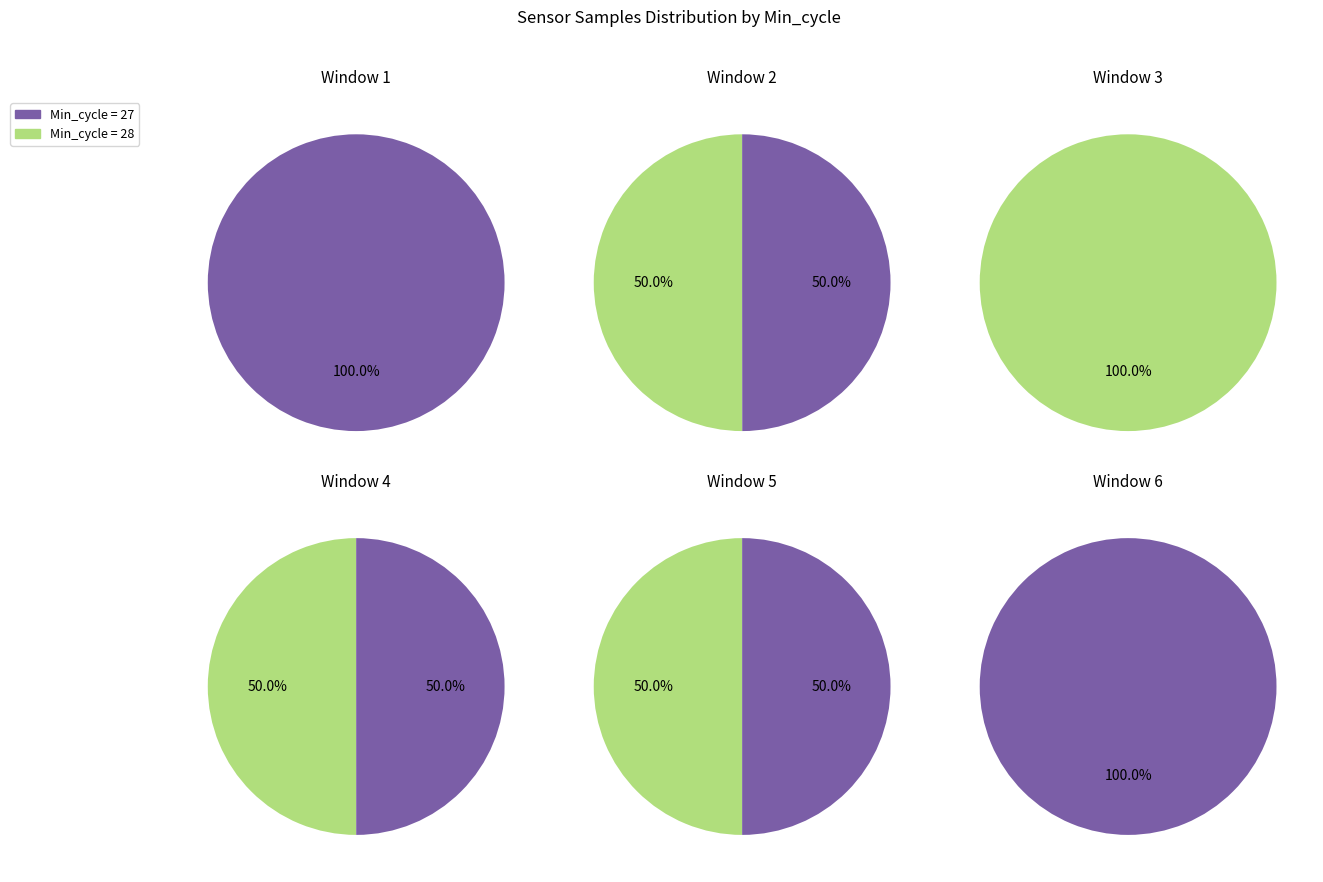

What is the ratio of the value at 27 to the value at 28?

1.0